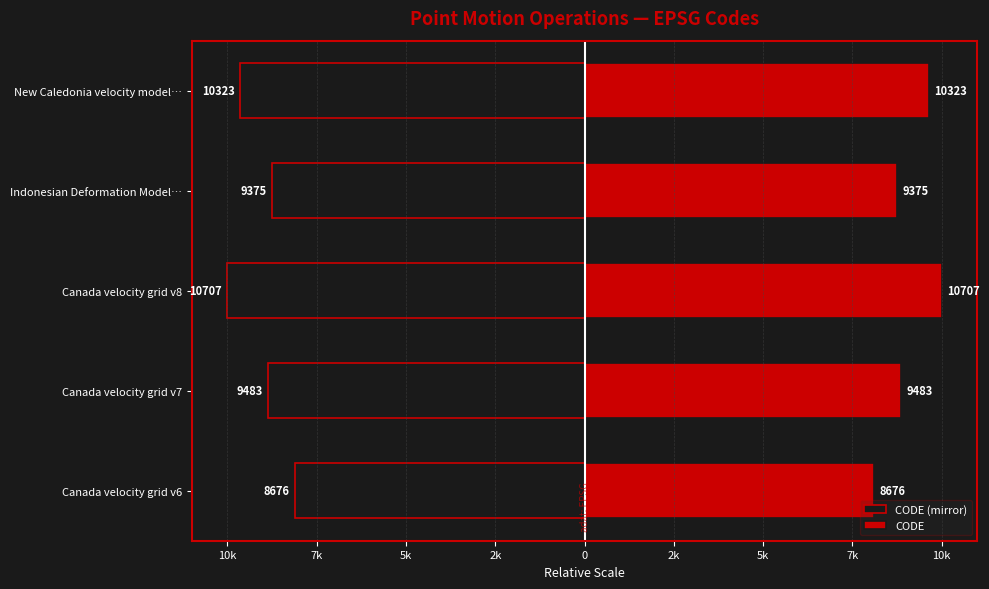

Rank the series by their maximum value, from highest to lowest.

CODE, CODE (mirror)